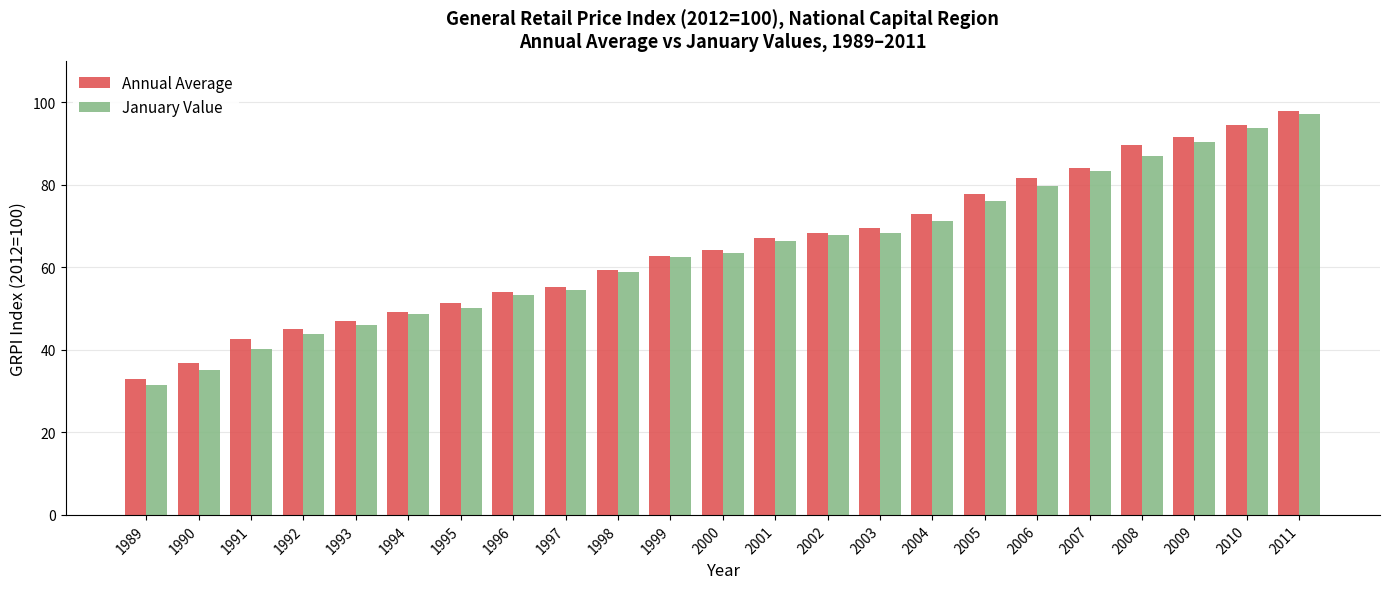

What is the greatest value displayed?

98.0